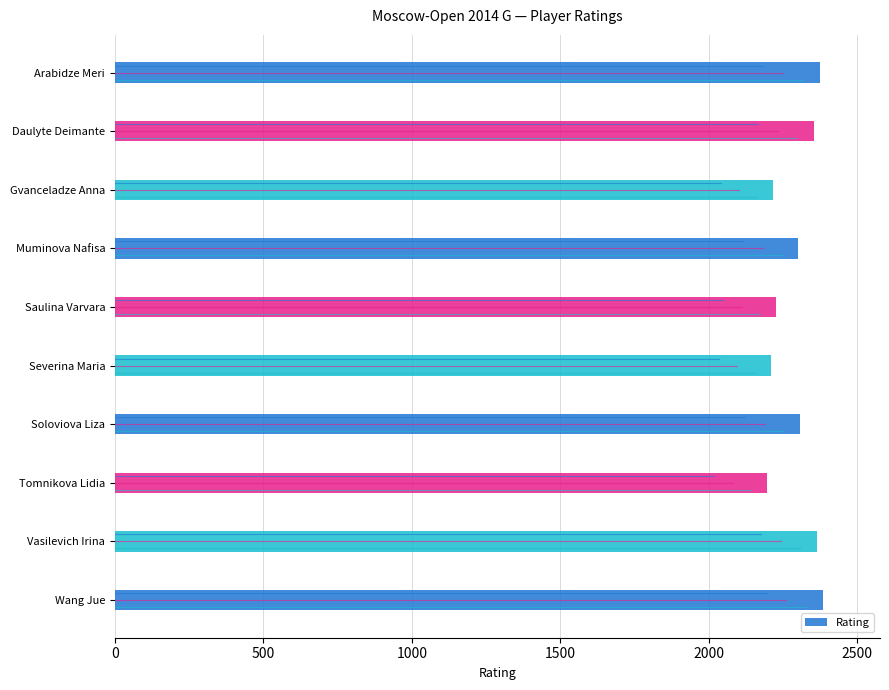

What is the change in value from Arabidze Meri to Soloviova Liza?

-66